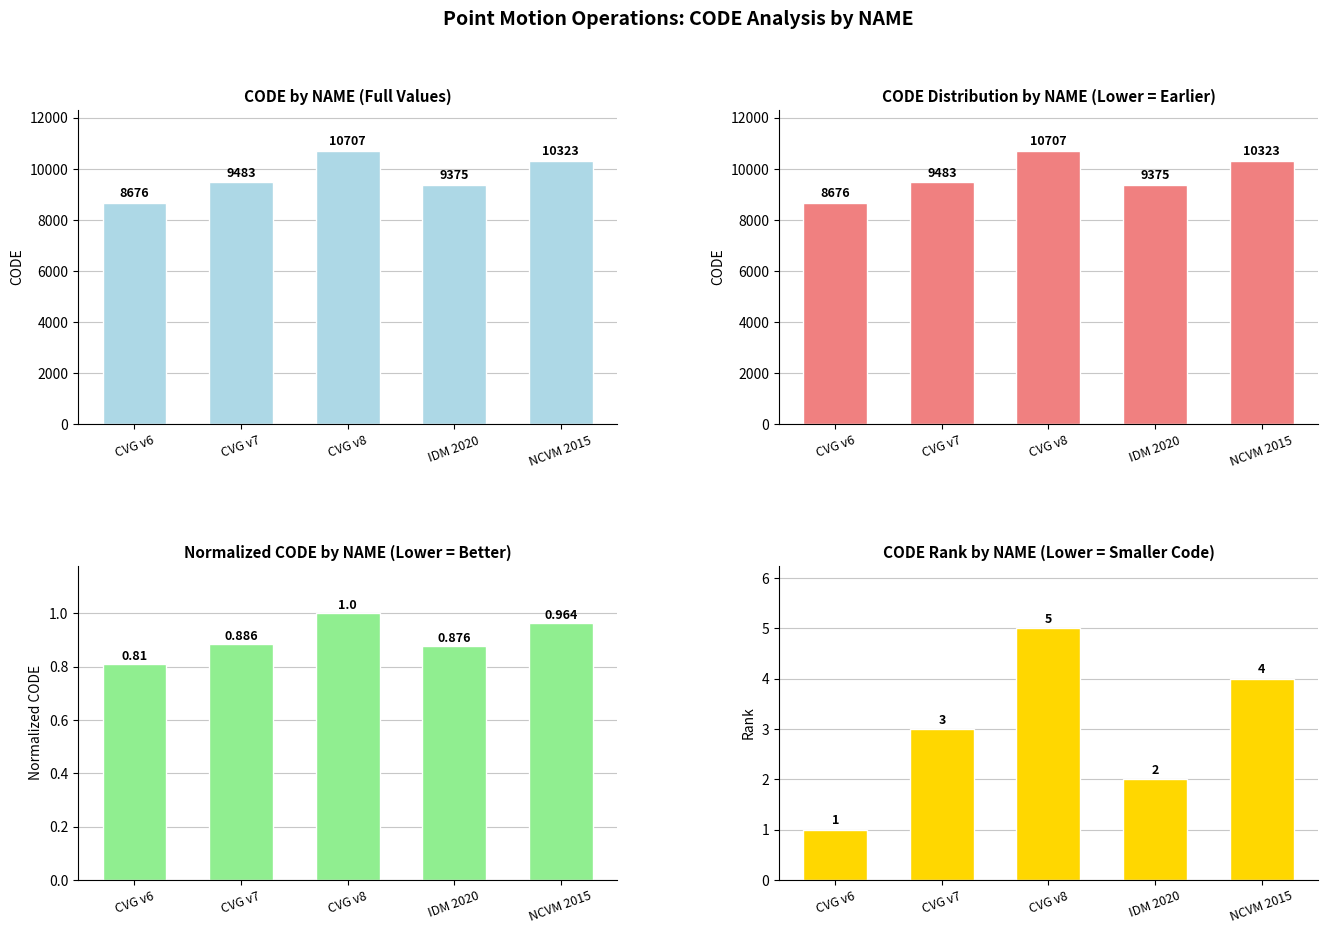

Which label corresponds to the largest value in the chart?

CVG v8